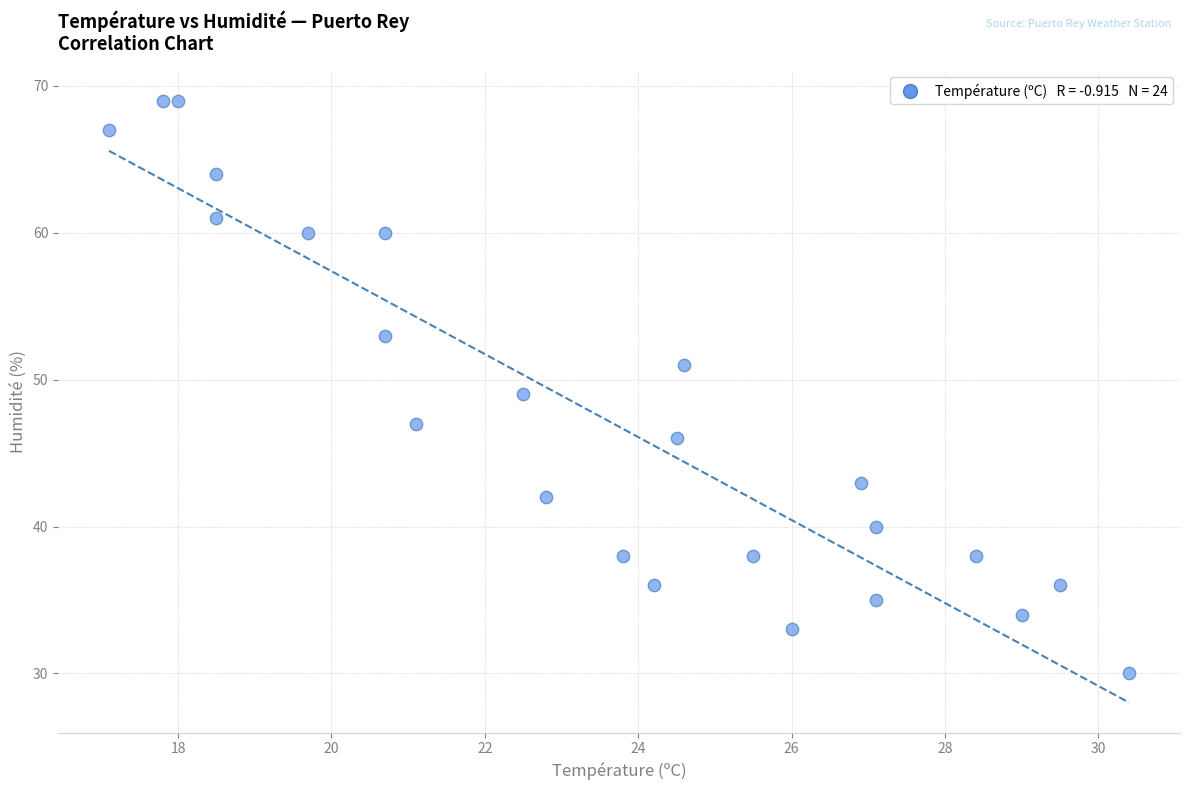

What is the range of Y values (max minus min)?

39